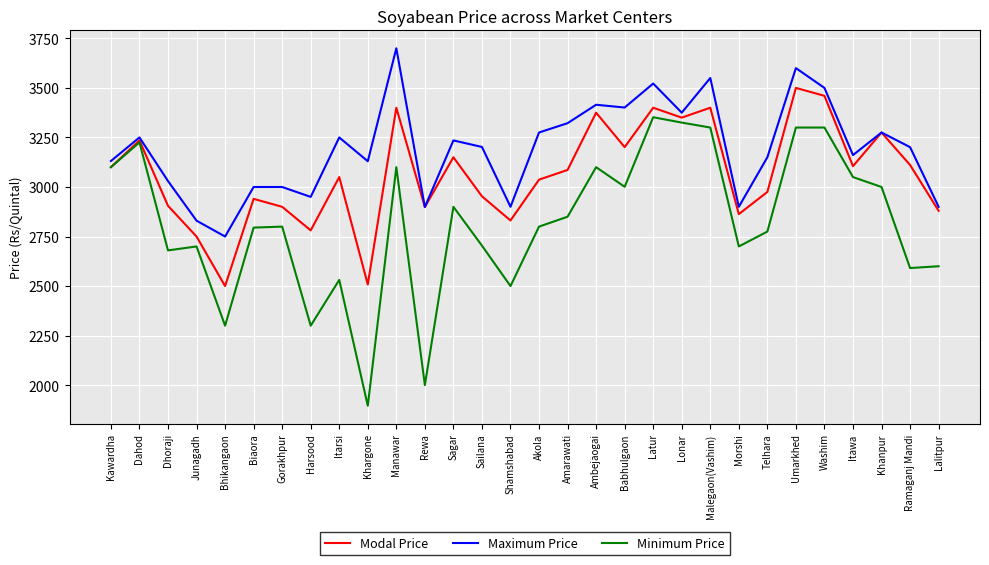

What is the spread (max minus min) of values at Dahod?

25